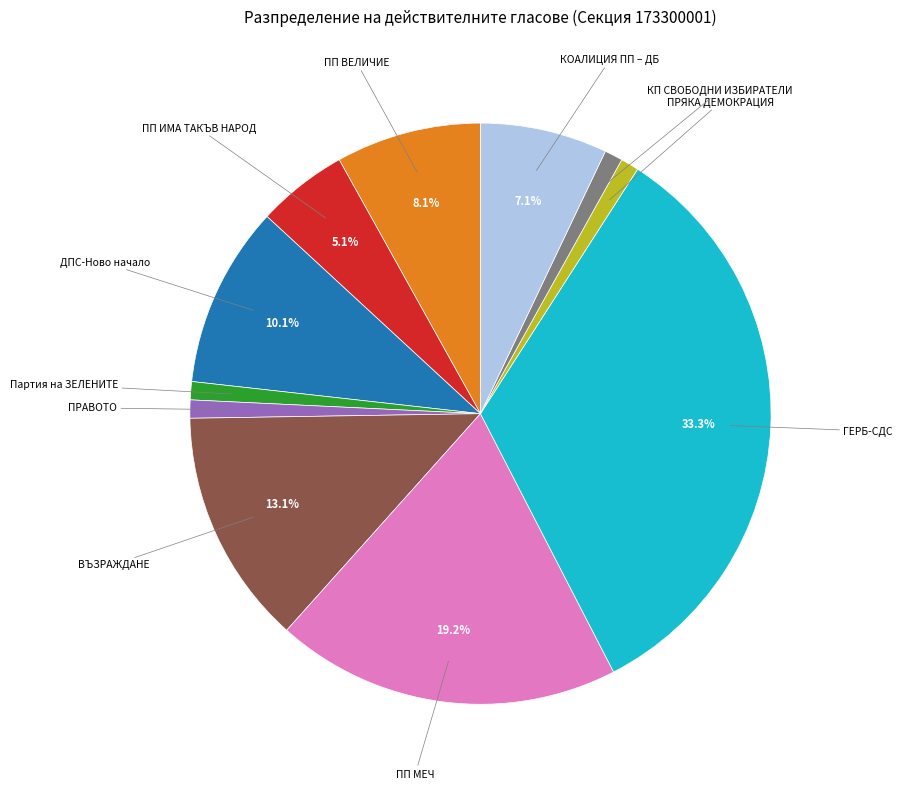

Is there a majority slice in this chart?

No